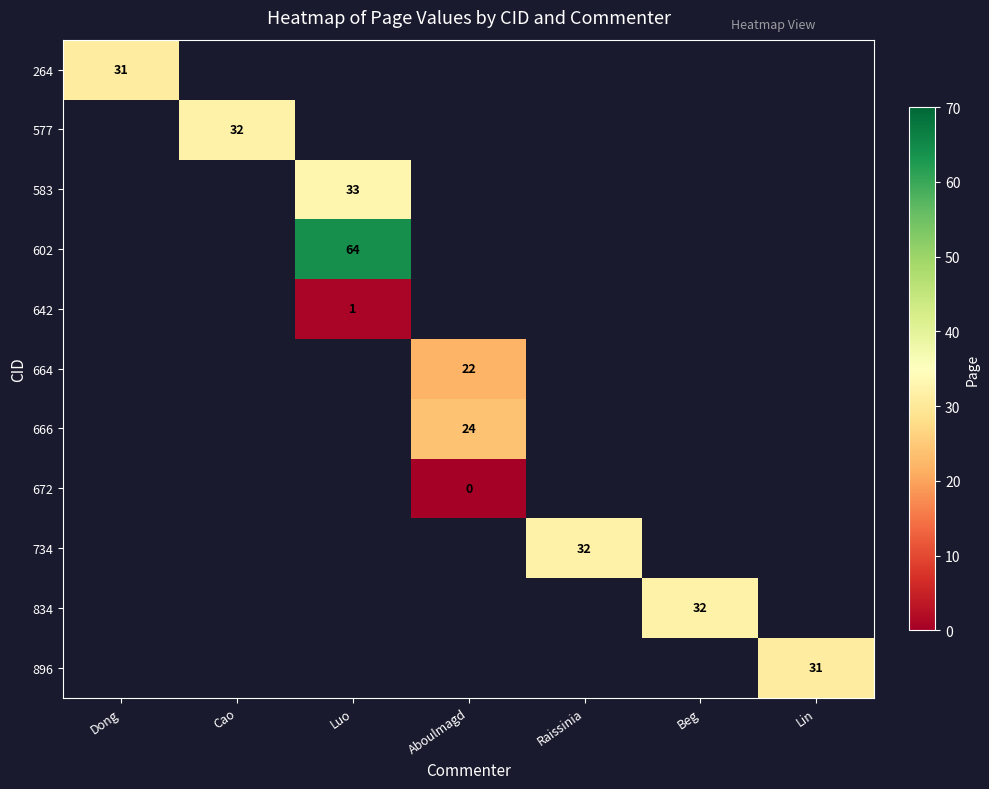

True or false: 577 has a value of 56 at Cao.

False